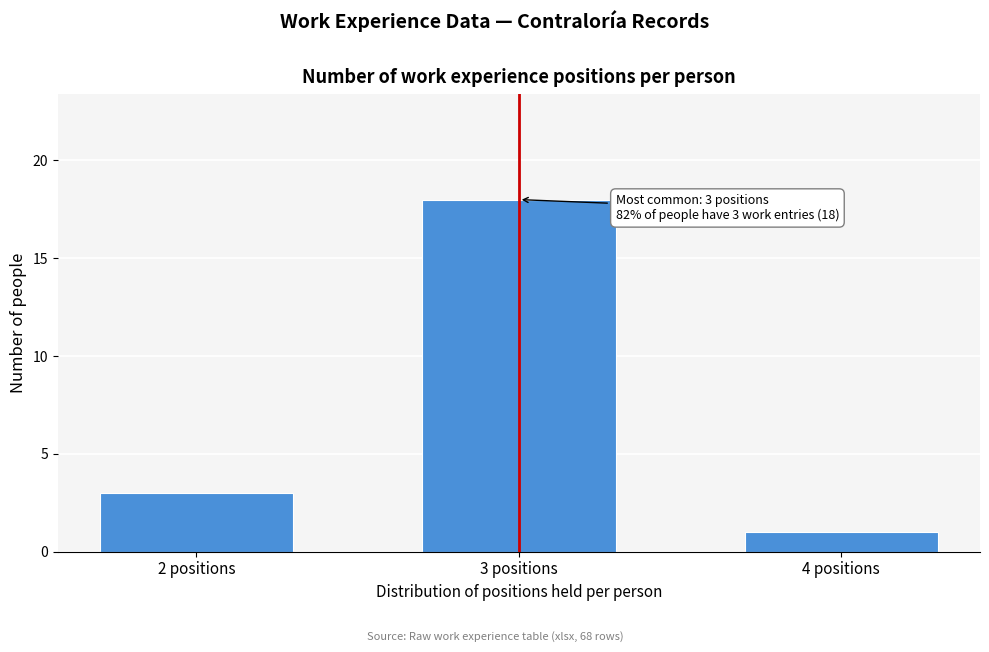

Reading left to right, extract all data points from this chart.

3	18	1